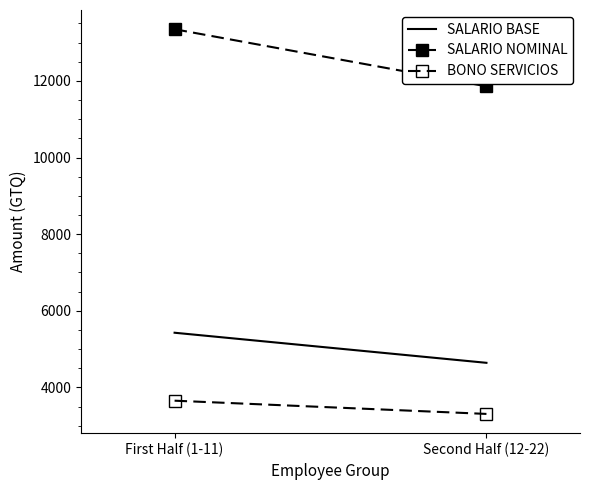

Which series changed the most between First Half (1-11) and Second Half (12-22)?

SALARIO NOMINAL